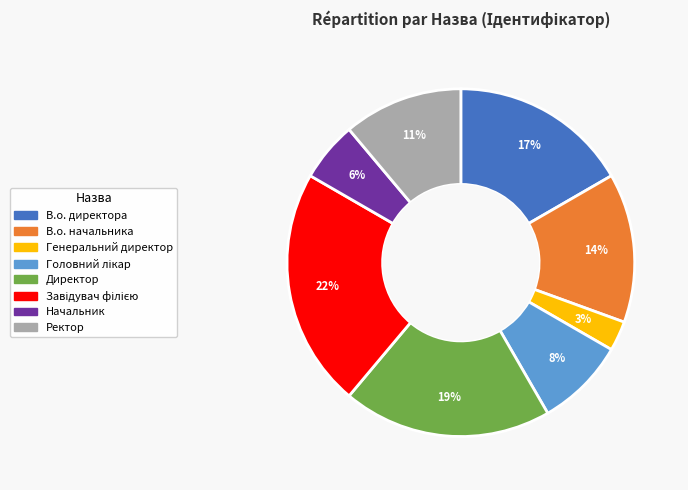

To the nearest percent, what is the average slice percentage?

12%